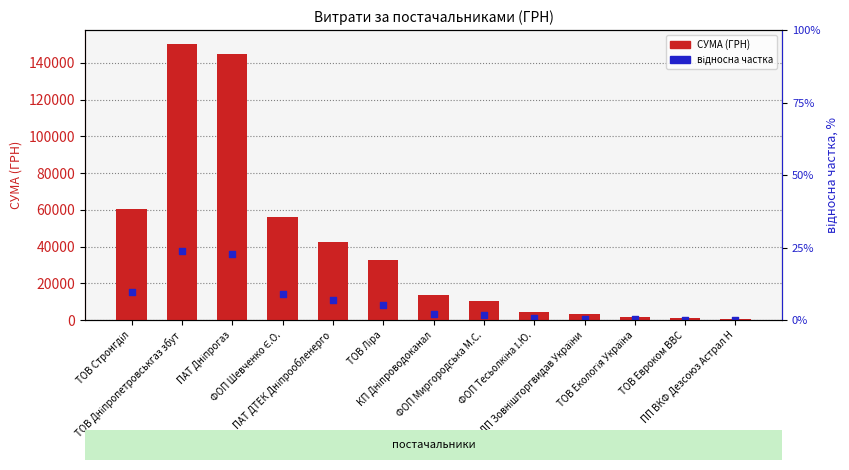

Which series reaches the minimum Y coordinate?

відносна частка